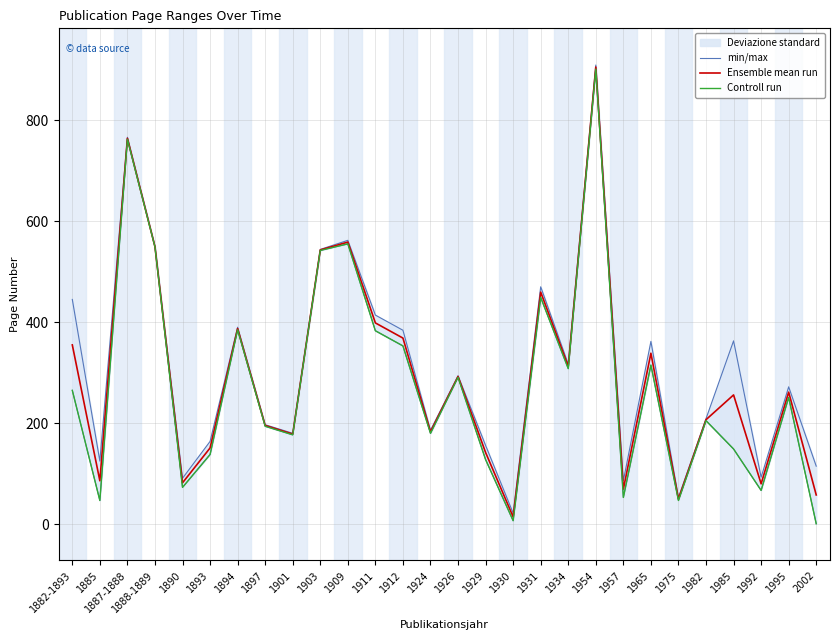

True or false: min/max and Controll run cross at least once.

False